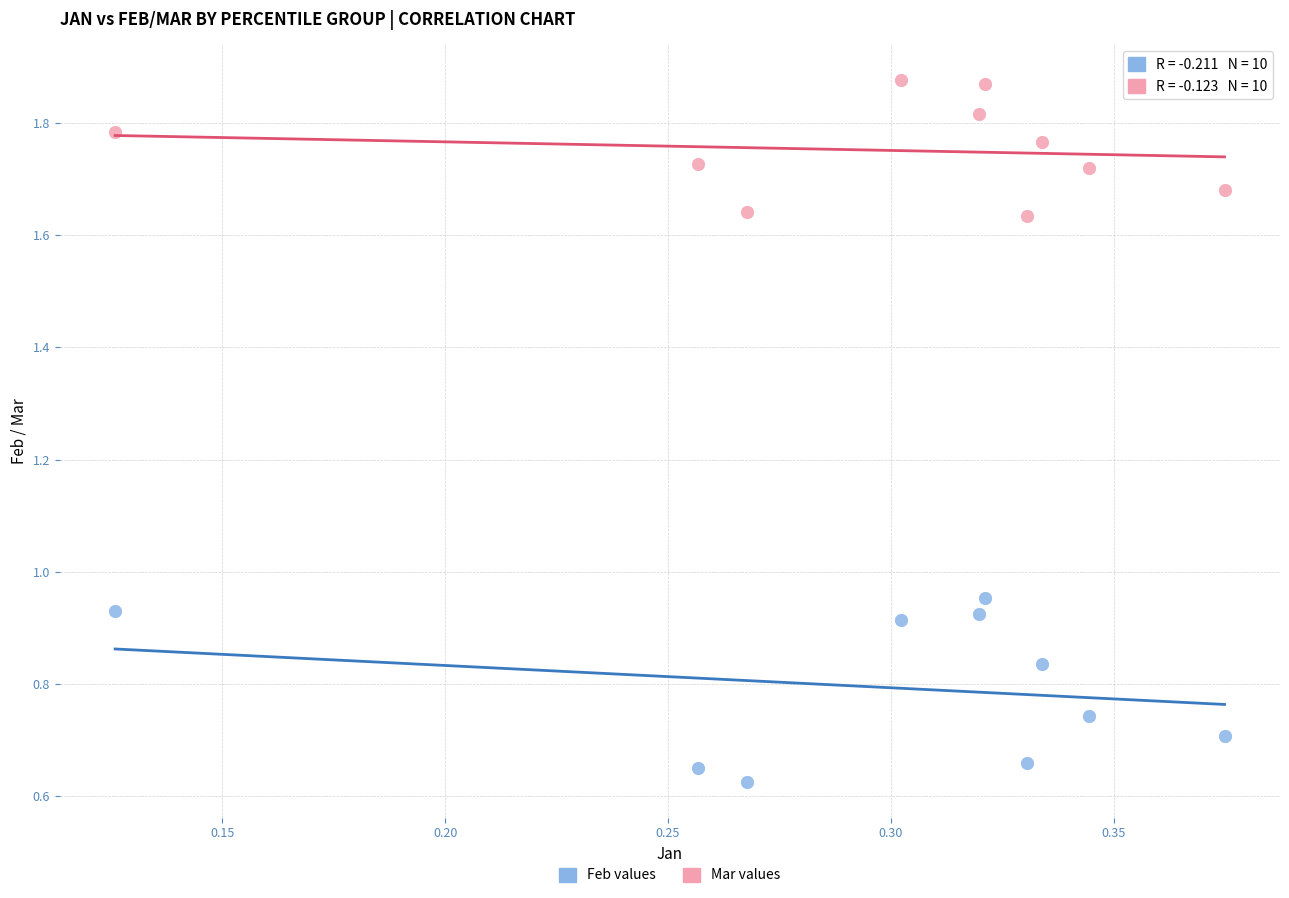

Which series reaches the maximum Y coordinate?

Mar values